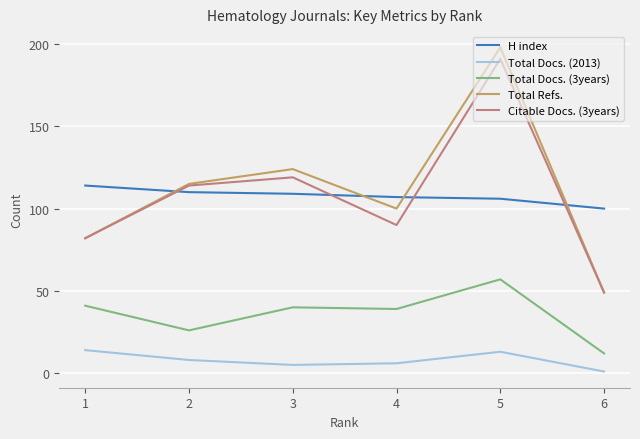

What is the greatest value displayed?

198